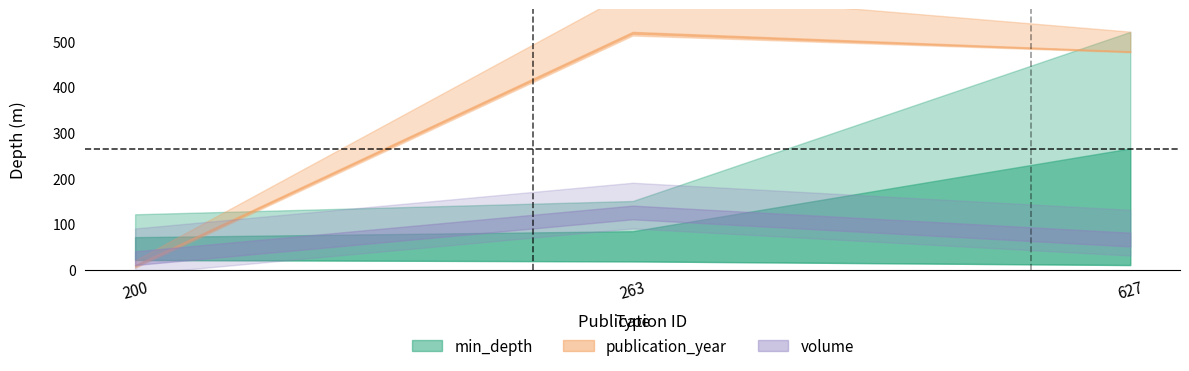

How many min_depth values are between 10 and 21?

3